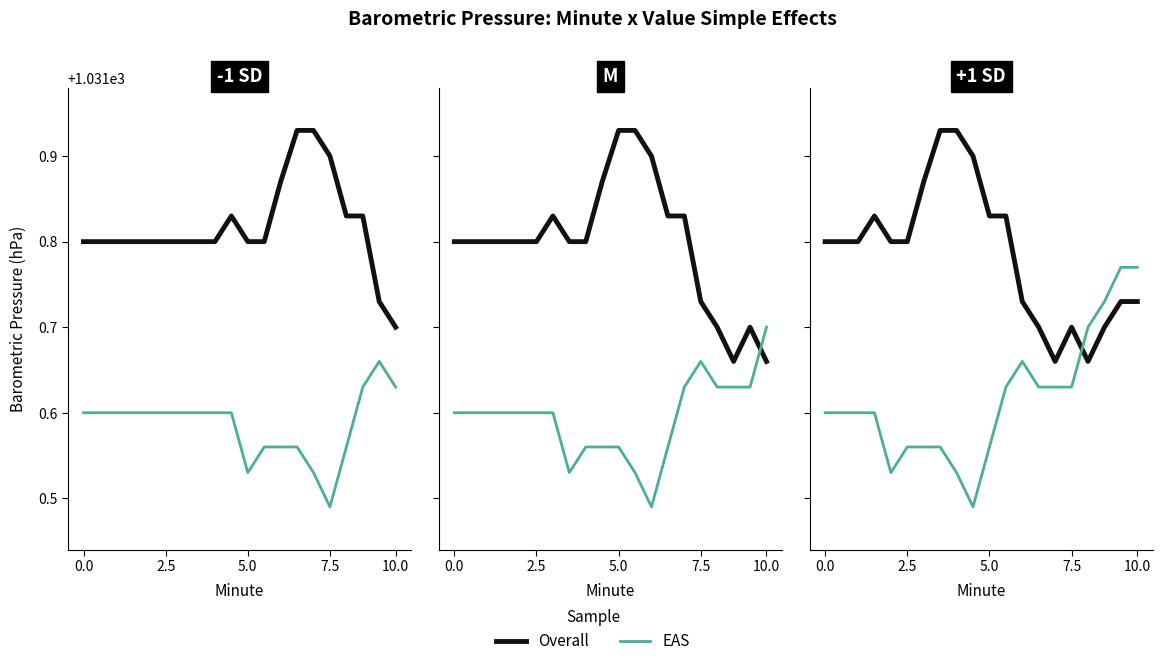

What is the total value across all series at 9?

2063.4